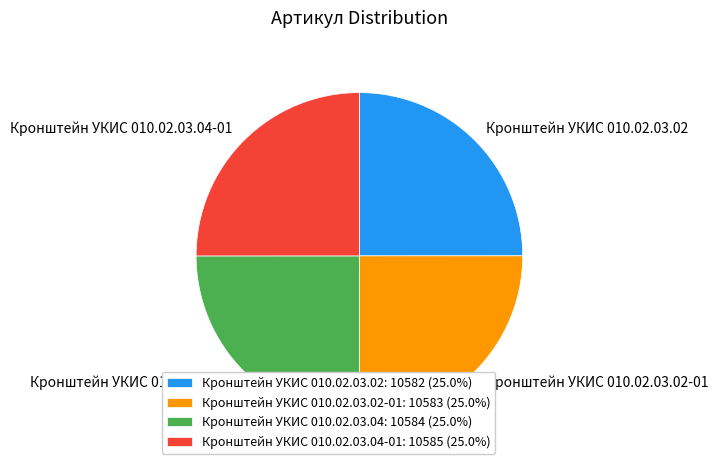

Does any single category account for the majority?

No